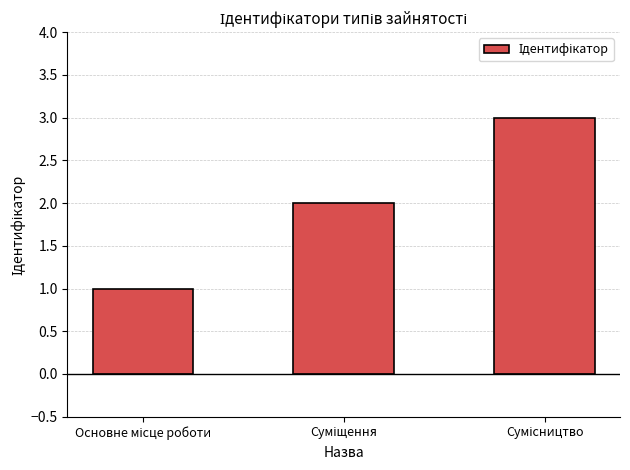

Are the bars grouped side by side (vs. stacked)?

No